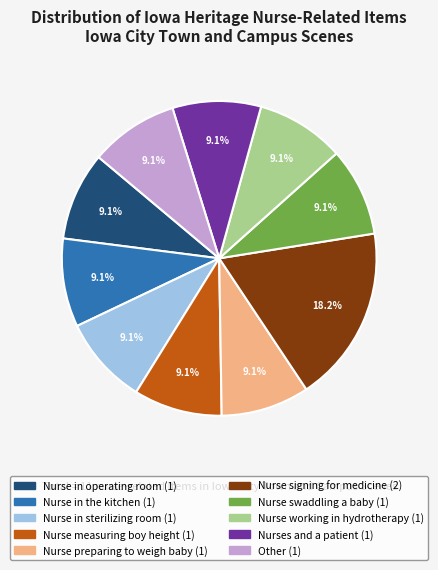

Which slice is the largest?

Nurse signing for medicine